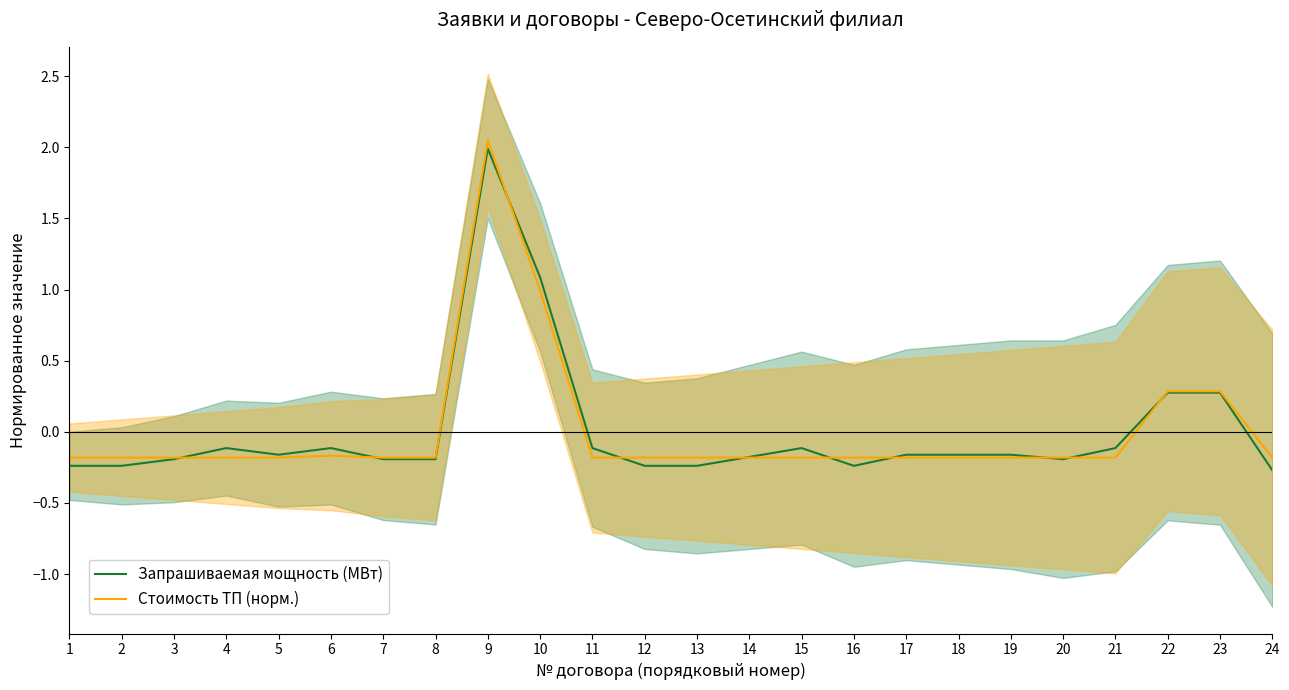

Which series ends up on top after the final intersection of Запрашиваемая мощность (МВт) and Стоимость ТП (норм.)?

Стоимость ТП (норм.)